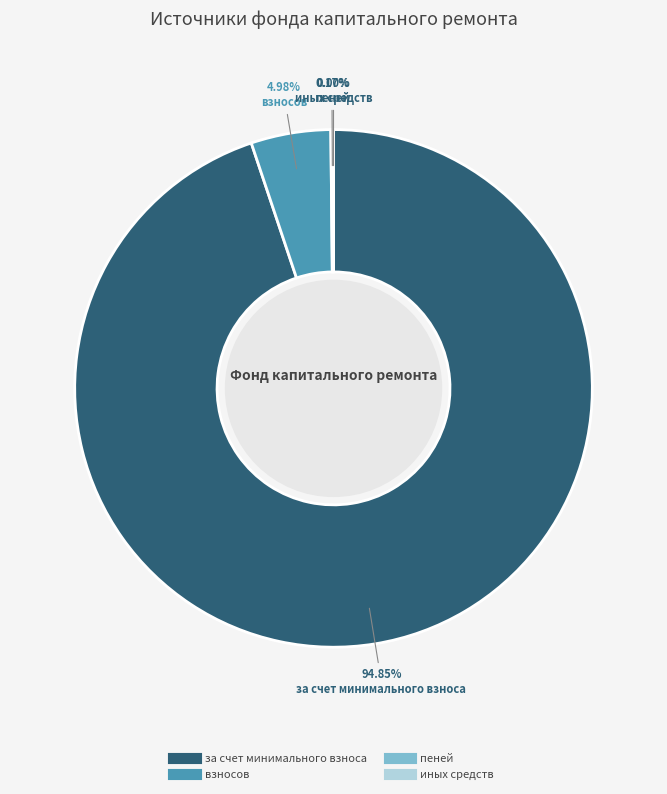

Does any single category account for the majority?

Yes